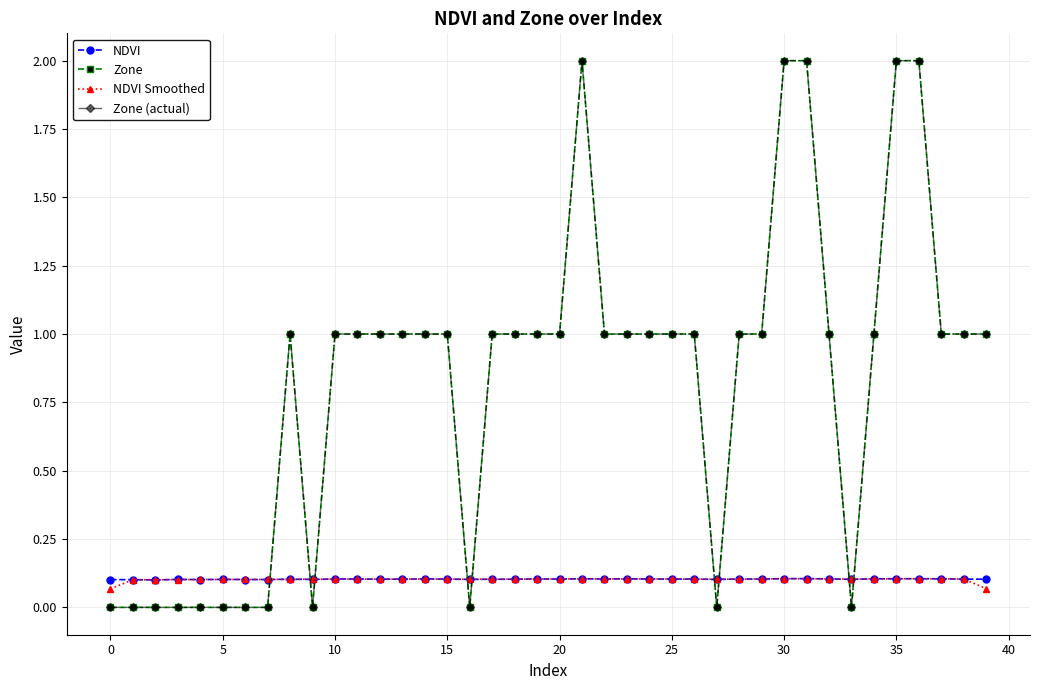

Does the chart have visible grid lines?

Yes